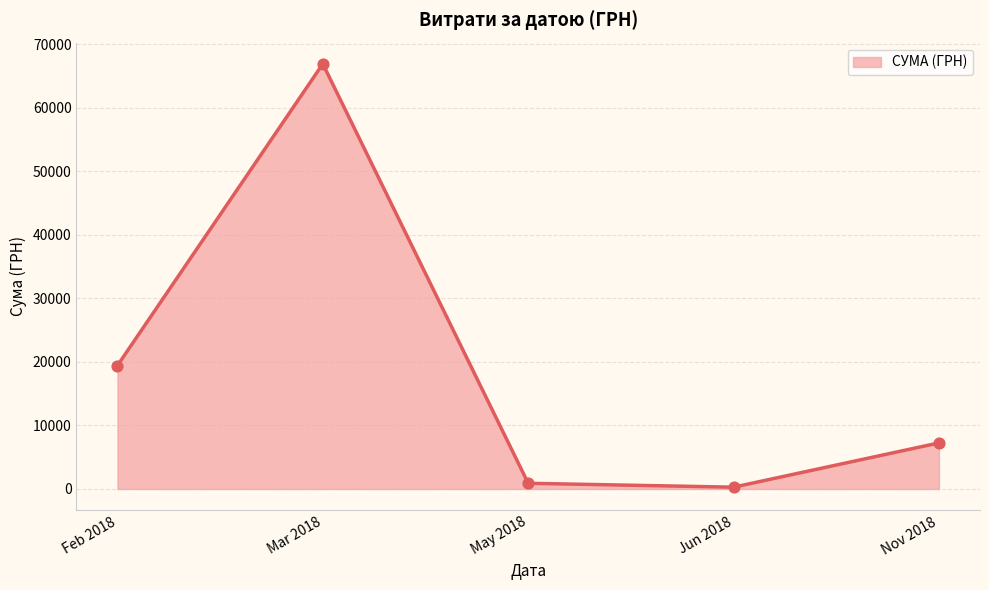

Between Jun 2018 and Nov 2018, which is larger?

Nov 2018